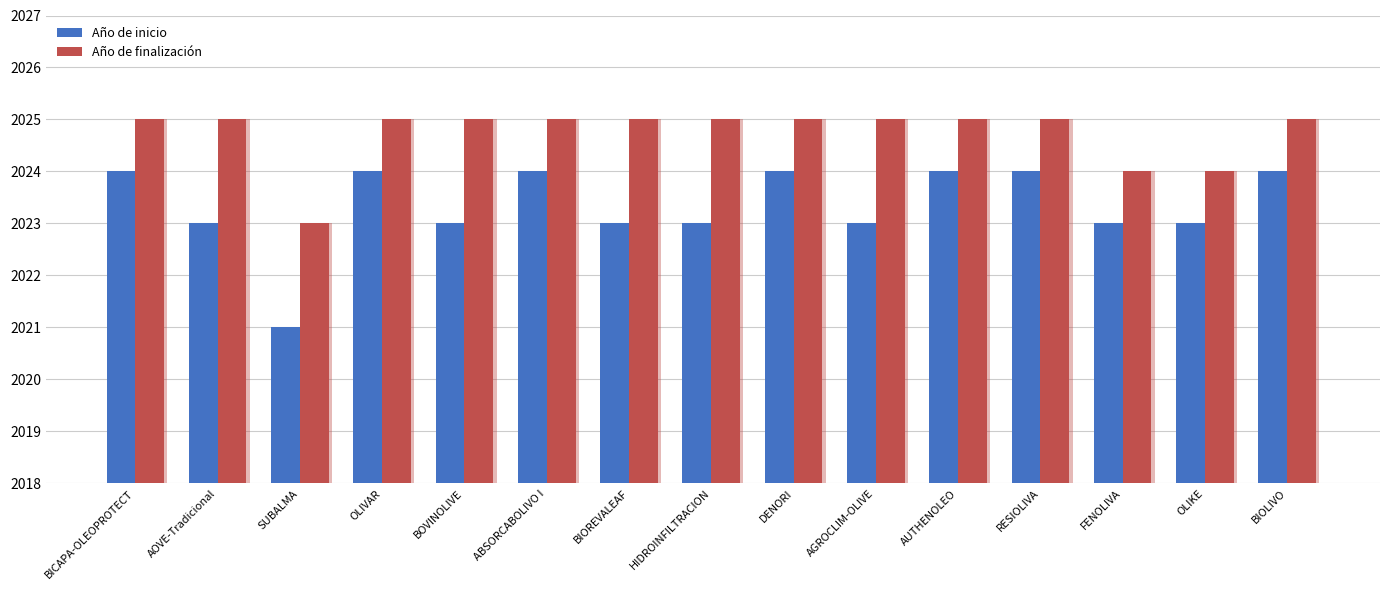

What is the lowest value of the Año de finalización series?

2023